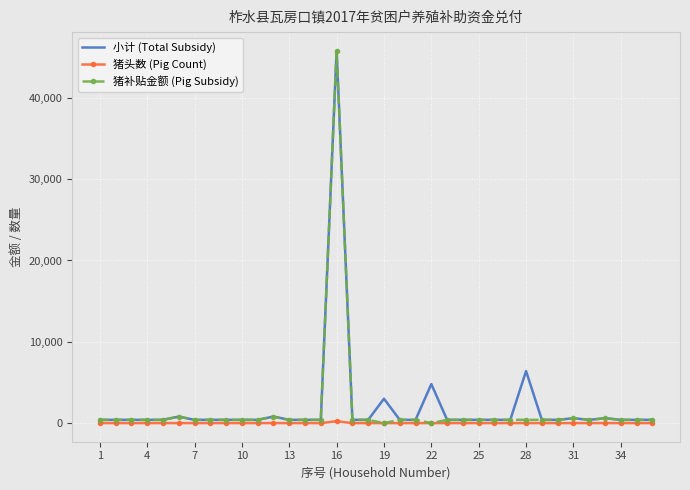

What is the maximum value for 猪补贴金额 (Pig Subsidy)?

45800